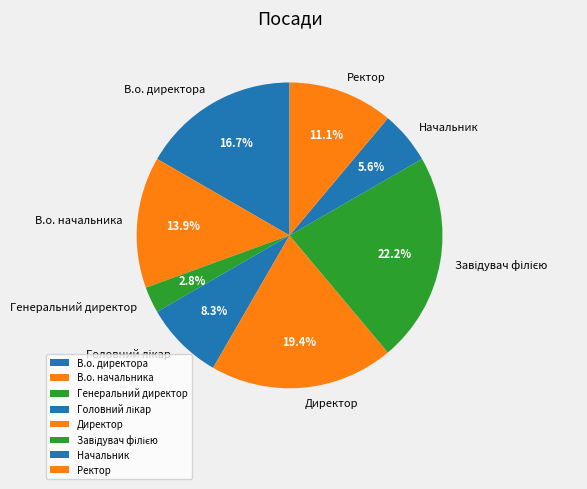

Which category has the smallest portion of the pie?

Генеральний директор